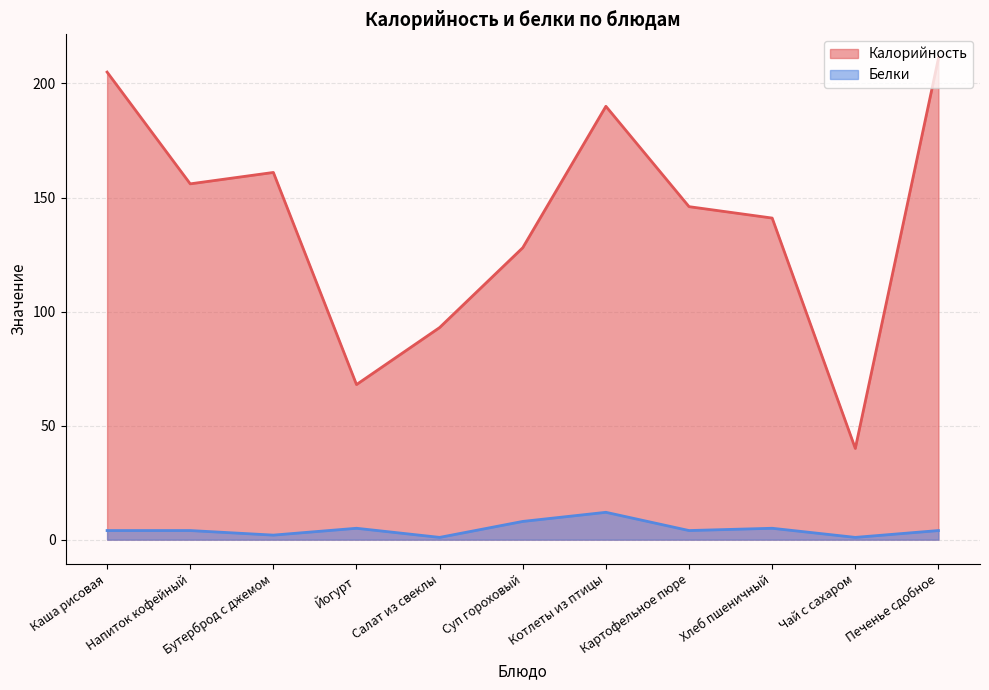

Between Печенье сдобное and Йогурт, which is larger?

Печенье сдобное